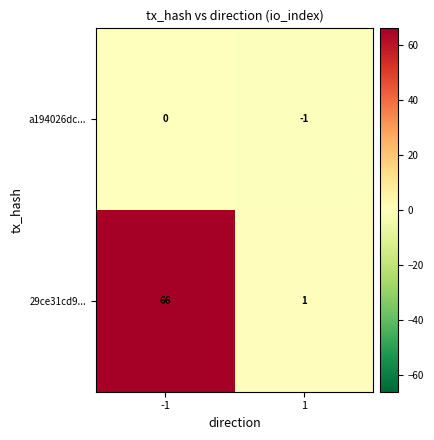

The value of a194026dc... at -1 is 0. True or false?

True